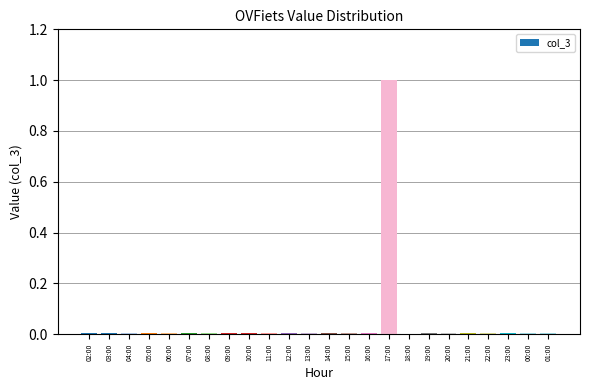

Which label corresponds to the largest value in the chart?

17:00